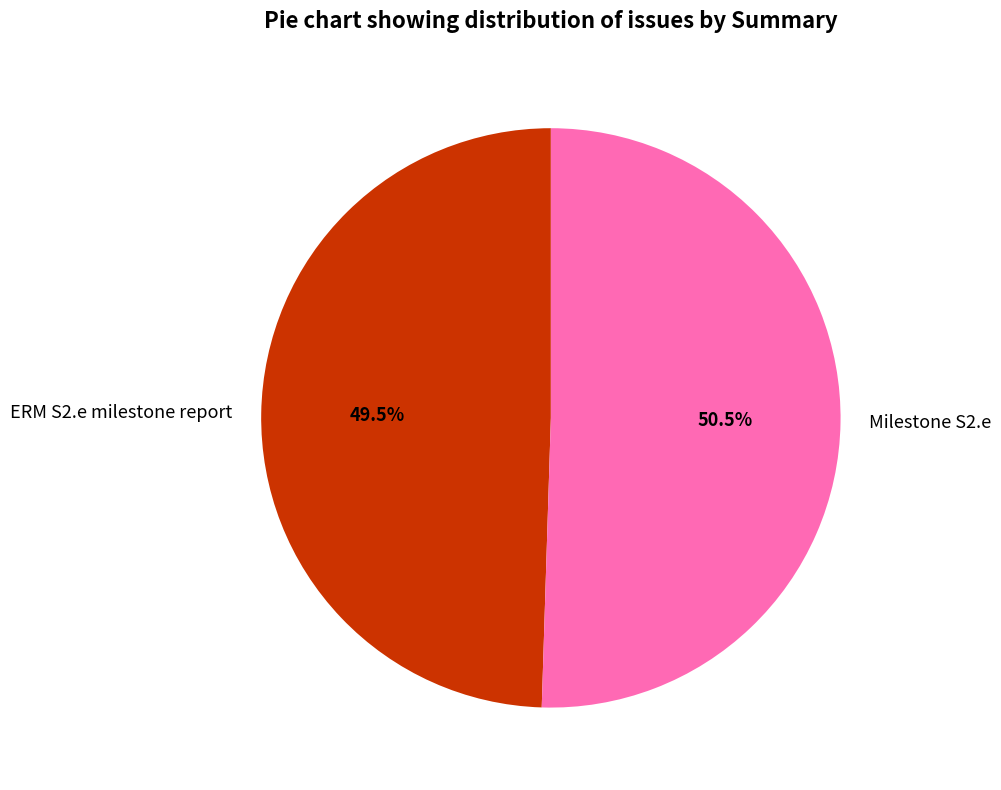

To the nearest percent, what is the combined percentage of ERM S2.e milestone report and Milestone S2.e?

100%